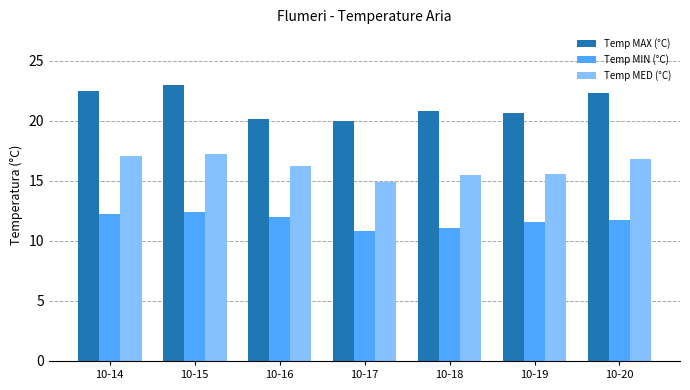

What is the difference between the Temp MAX (°C) values at 10-14 and 10-16?

2.4